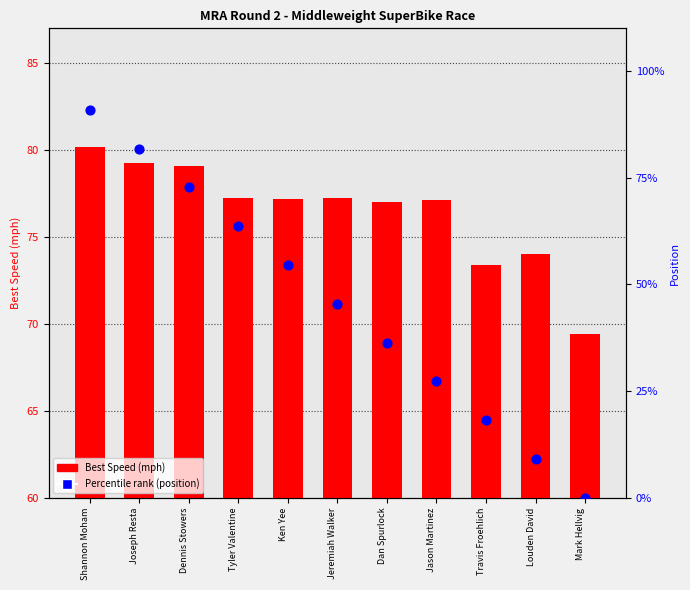

Which series has the widest spread of Y values?

Percentile rank (position)